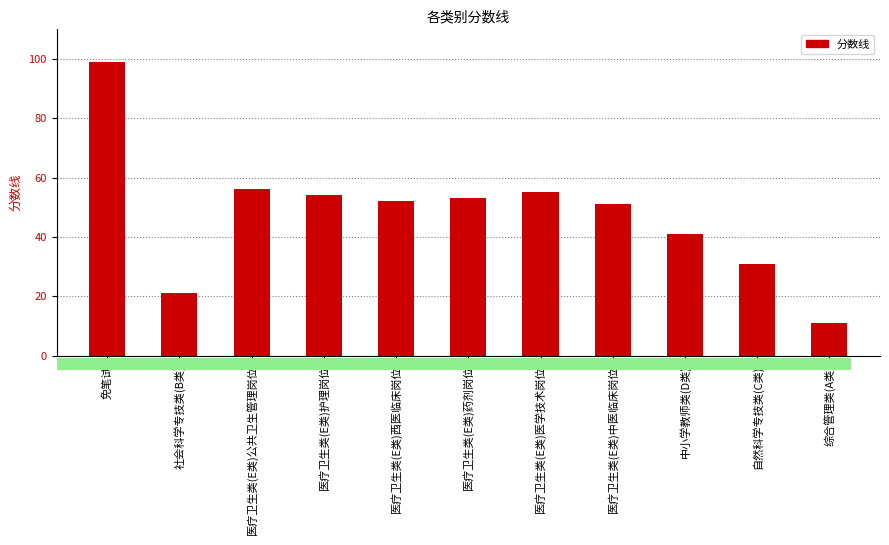

At which label is the value closest to 55?

医疗卫生类(E类)医学技术岗位